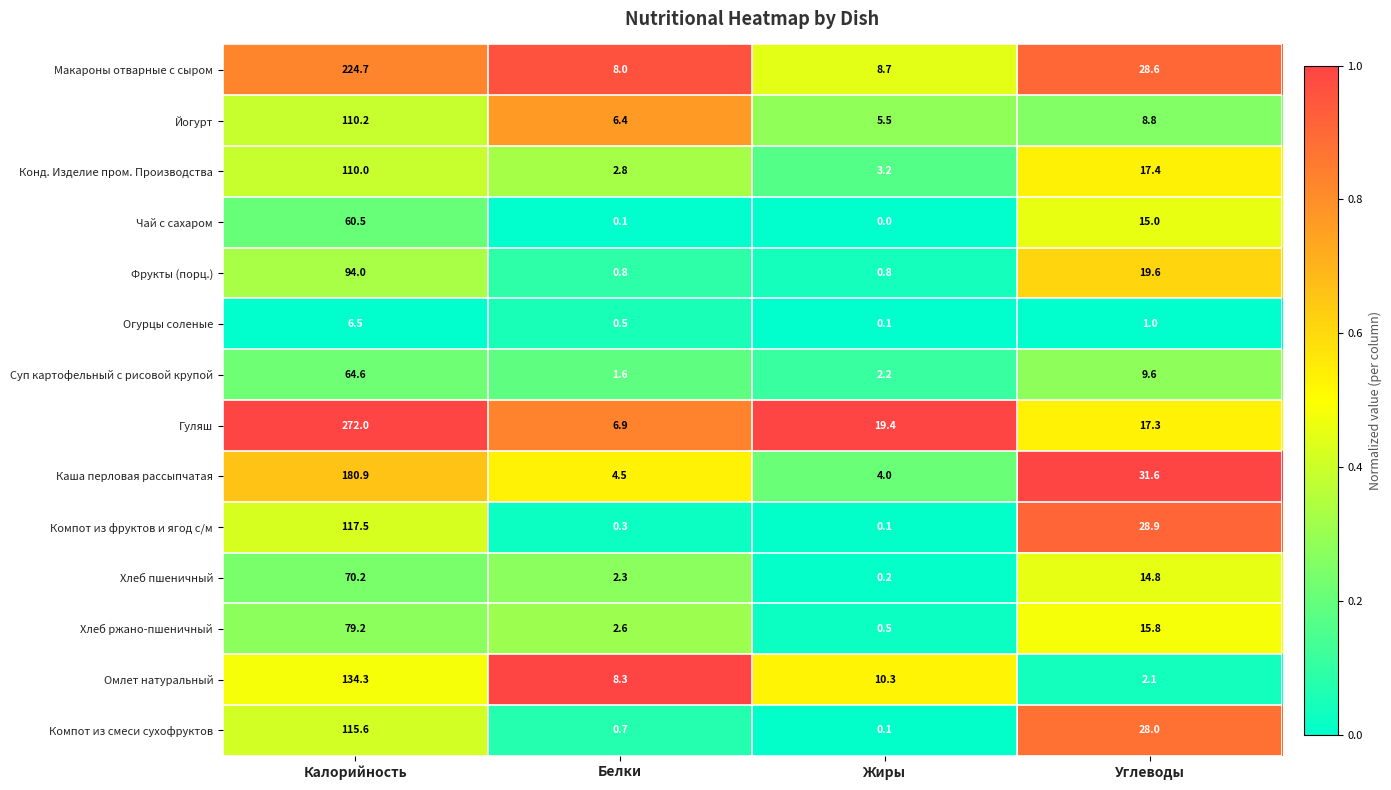

What is the difference between the Суп картофельный с рисовой крупой values at Белки and Калорийность?

63.0